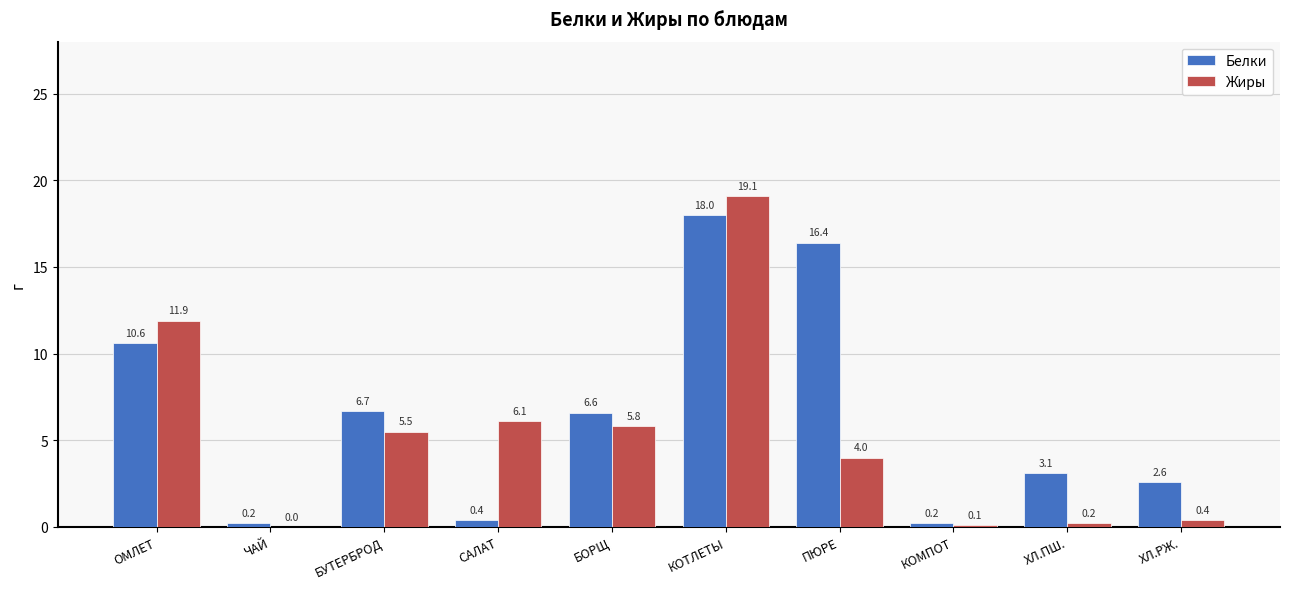

Reading right to left, transcribe all the data shown in this chart.

Белки: ХЛ.РЖ.=2.6	ХЛ.ПШ.=3.1	КОМПОТ=0.2	ПЮРЕ=16.4	КОТЛЕТЫ=18.0	БОРЩ=6.6	САЛАТ=0.4	БУТЕРБРОД=6.7	ЧАЙ=0.2	ОМЛЕТ=10.6
Жиры: ХЛ.РЖ.=0.4	ХЛ.ПШ.=0.2	КОМПОТ=0.1	ПЮРЕ=4.0	КОТЛЕТЫ=19.1	БОРЩ=5.8	САЛАТ=6.1	БУТЕРБРОД=5.5	ЧАЙ=0.0	ОМЛЕТ=11.9